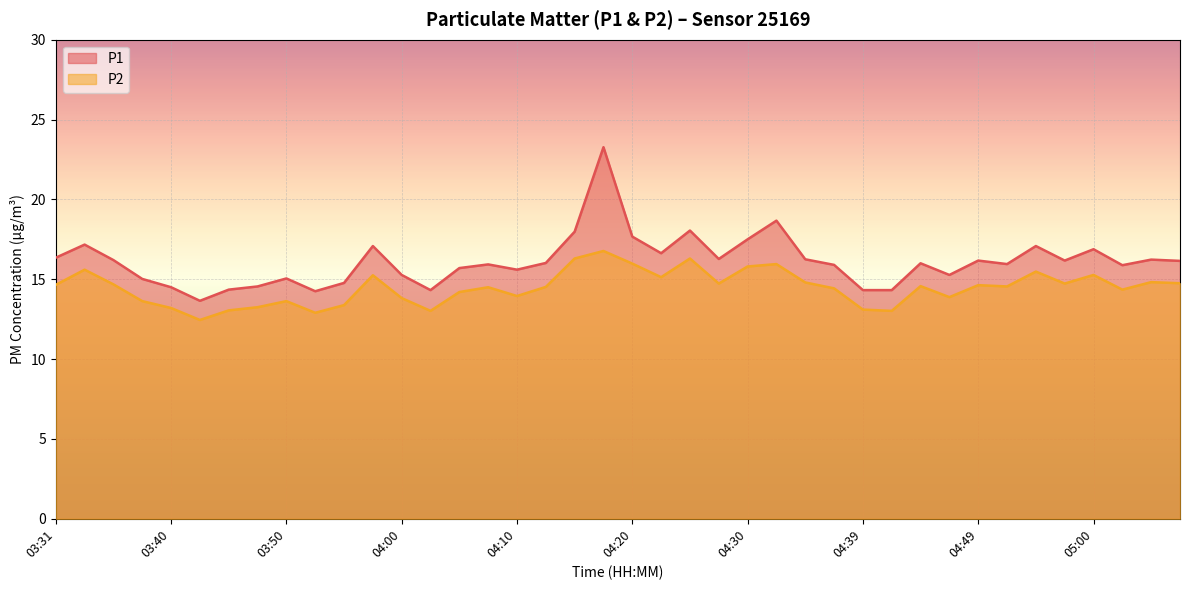

Read the P1 value at 04:02.

14.3